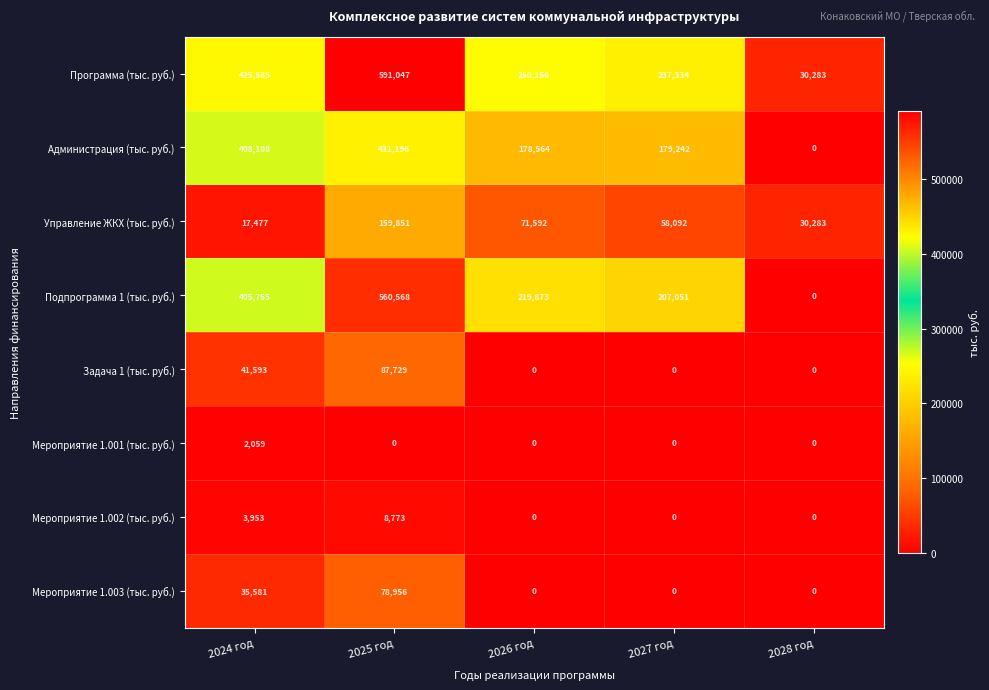

What is the difference between the highest and lowest values at 2026 год?

250156